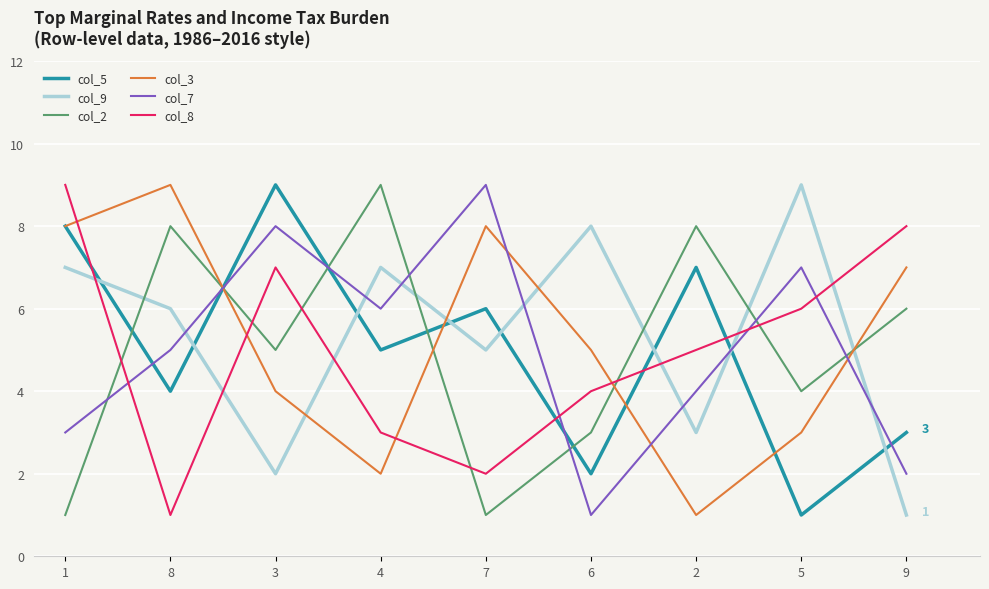

Count the number of data series in this chart.

6